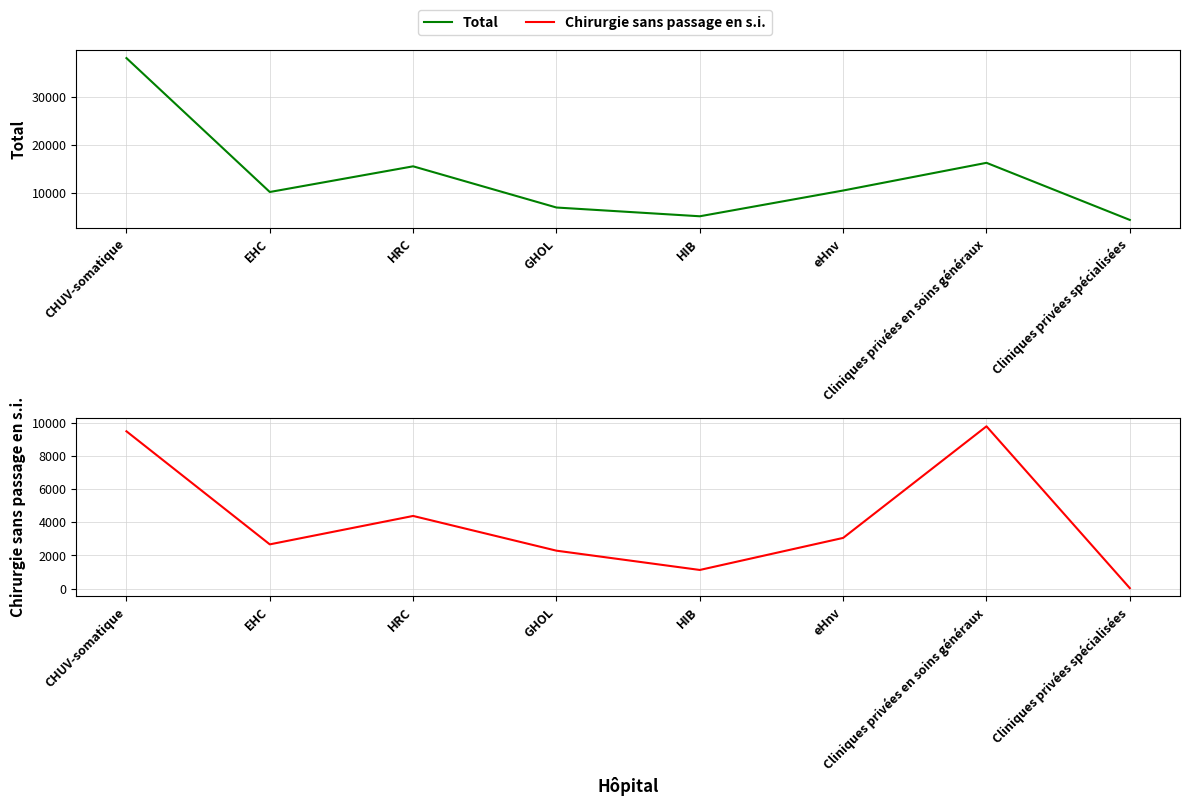

Which label corresponds to the largest value in the chart?

CHUV-somatique